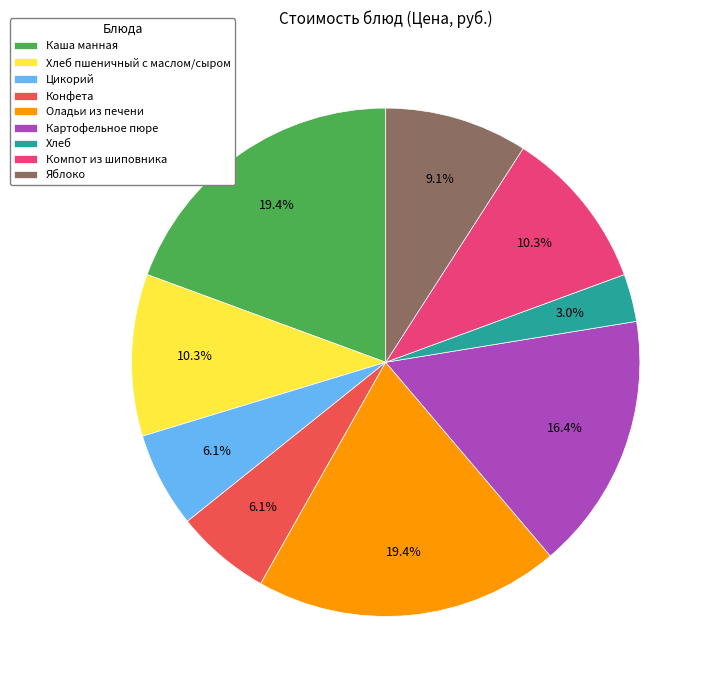

To the nearest percent, what is the average slice percentage?

11%